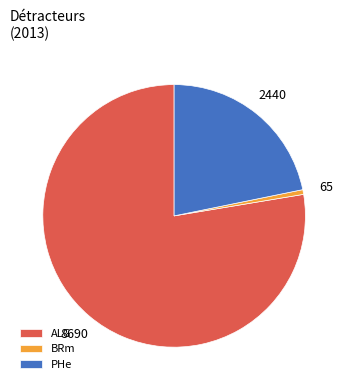

Which category has the biggest portion of the pie?

ALG